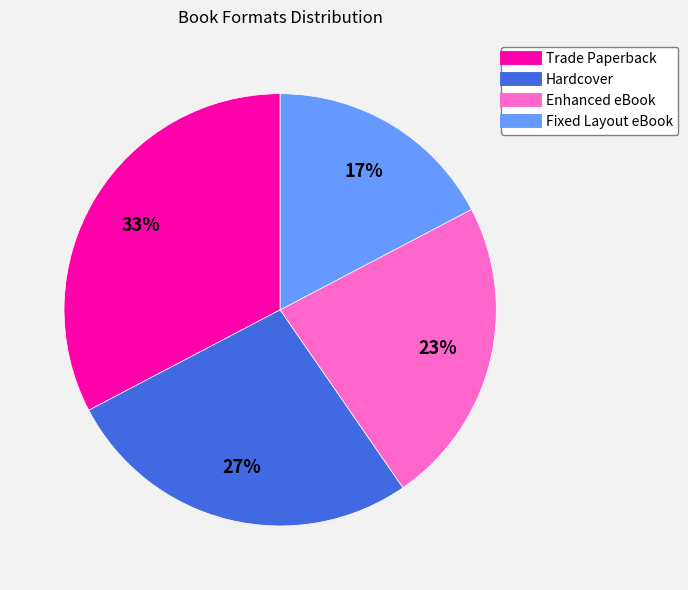

Is it true that Enhanced eBook is 23% of the pie?

True